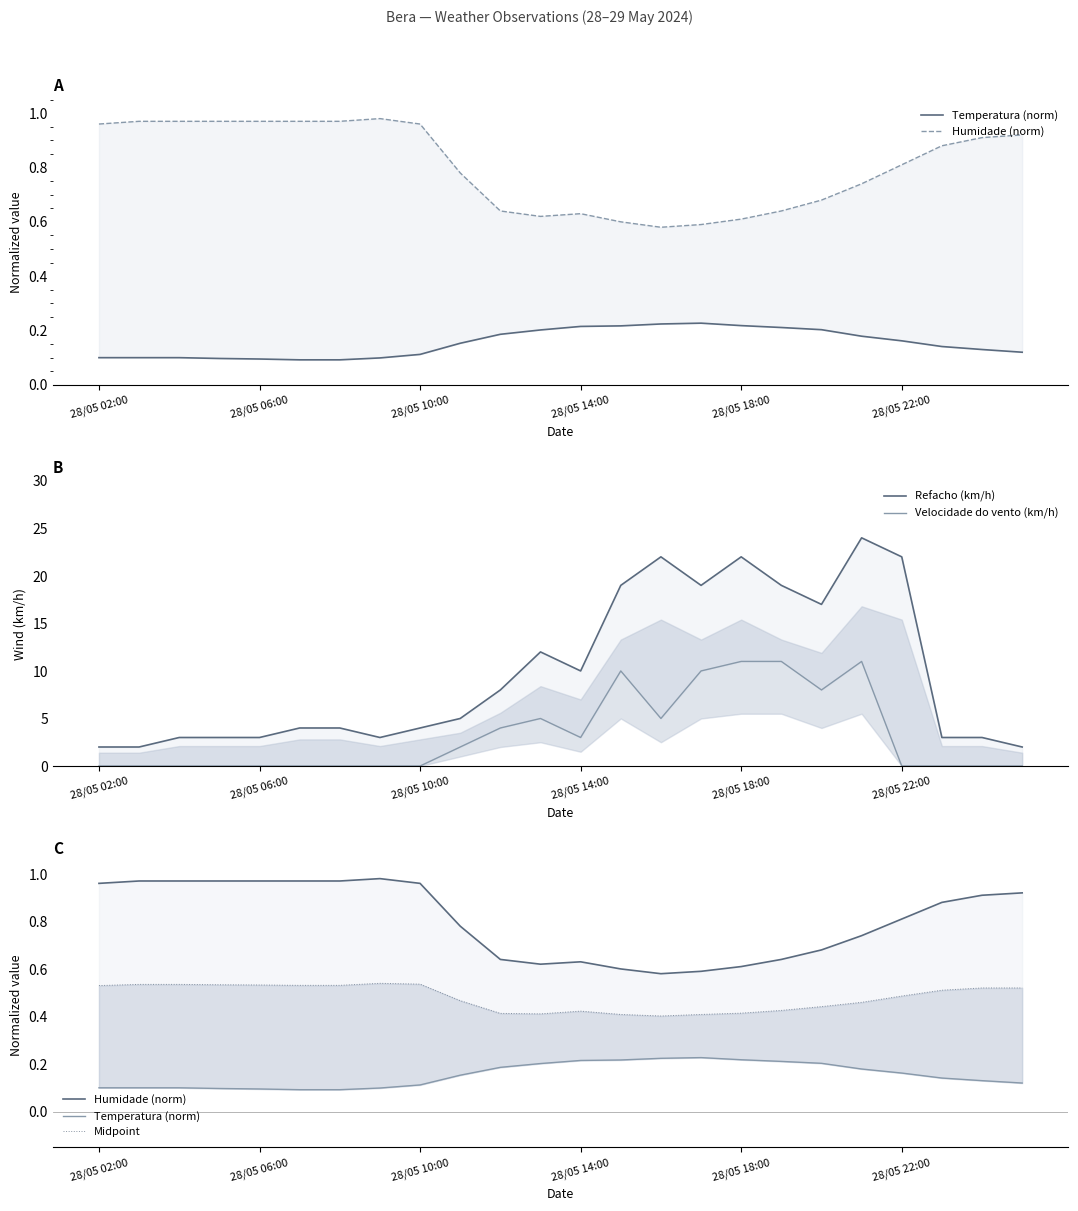

At which category does Midpoint reach its first local valley?

11